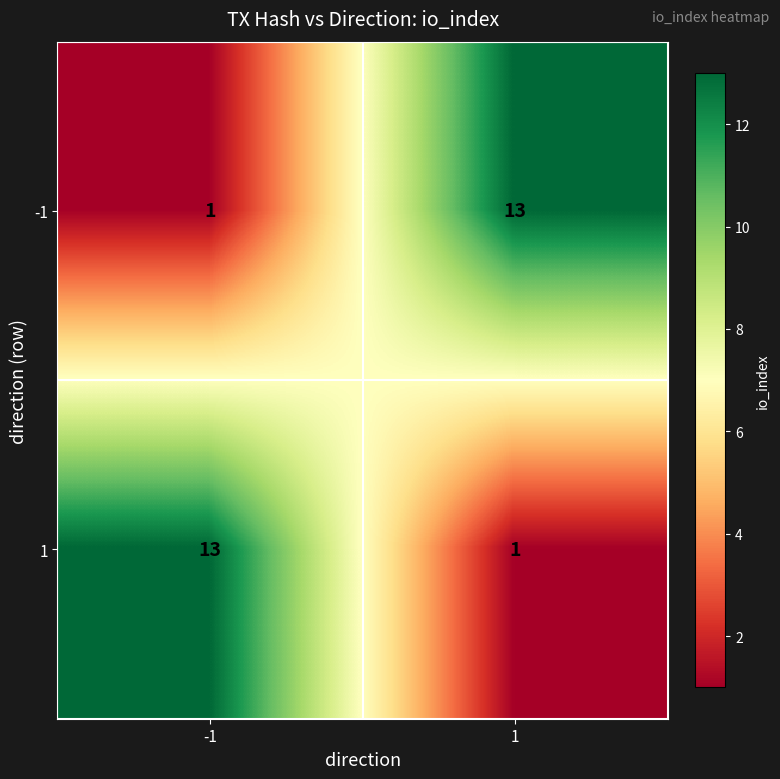

What value does the -1 series have at 1, to the nearest 10?

10